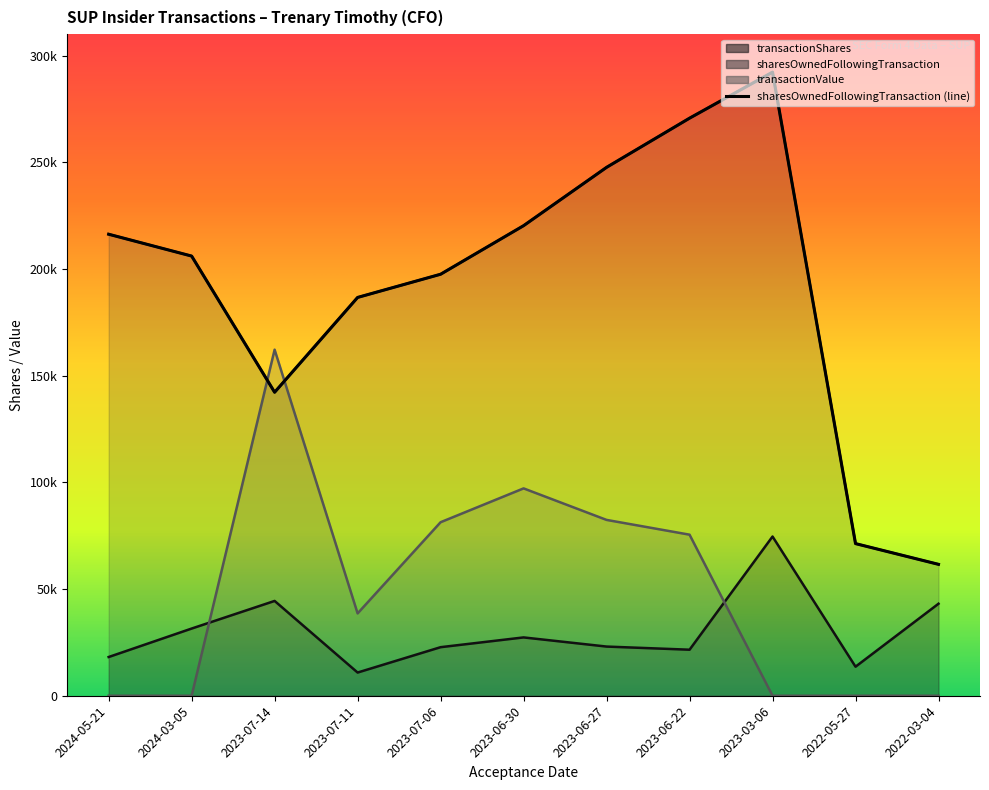

True or false: transactionValue has a value of -73513 at 2022-03-04.

False